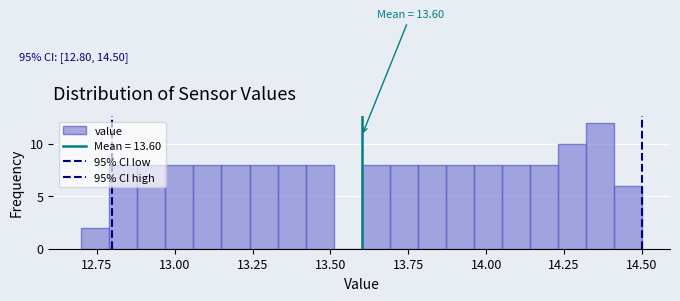

Read against the x-axis, roughly where is the centre of the tallest bar?

14.35